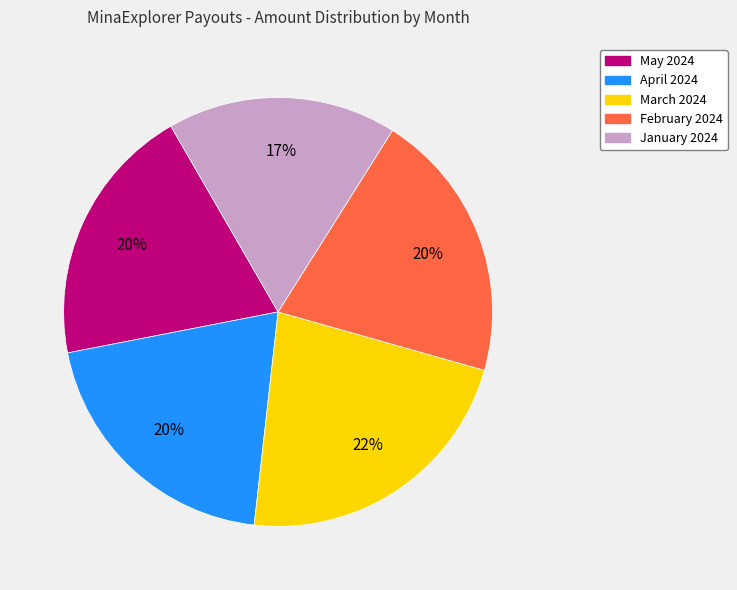

Does April 2024 represent more than half of the total?

No